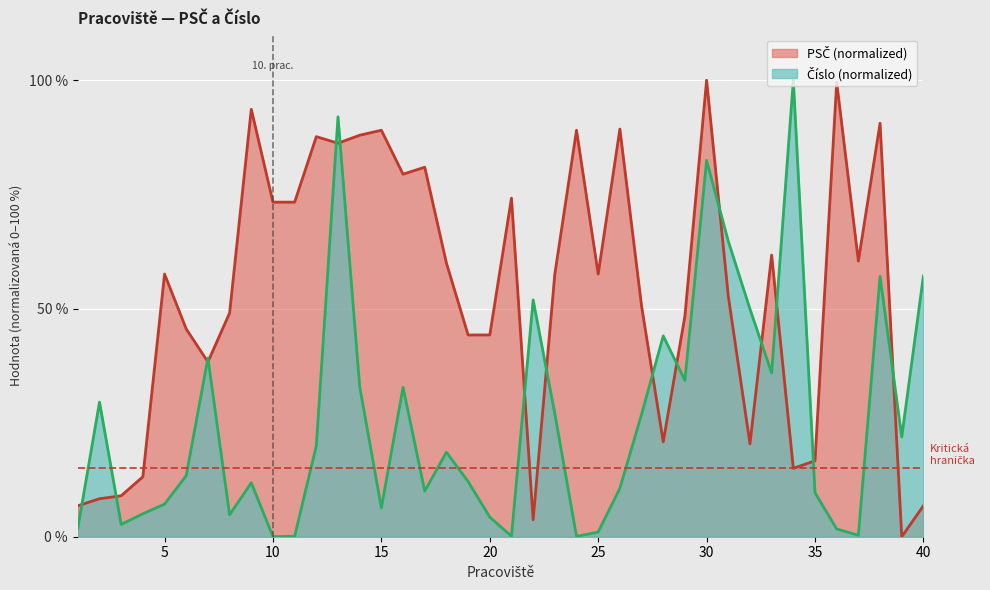

Rank the series by their average value, from lowest to highest.

Číslo (normalized), PSČ (normalized)